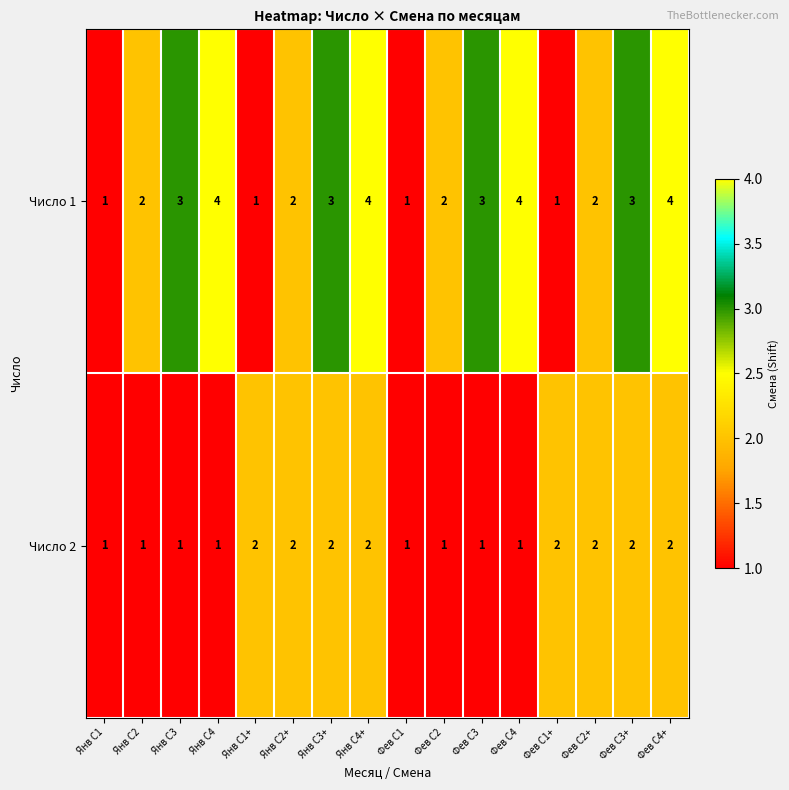

What is the difference between the second highest and second lowest values in the Число 1 series?

3